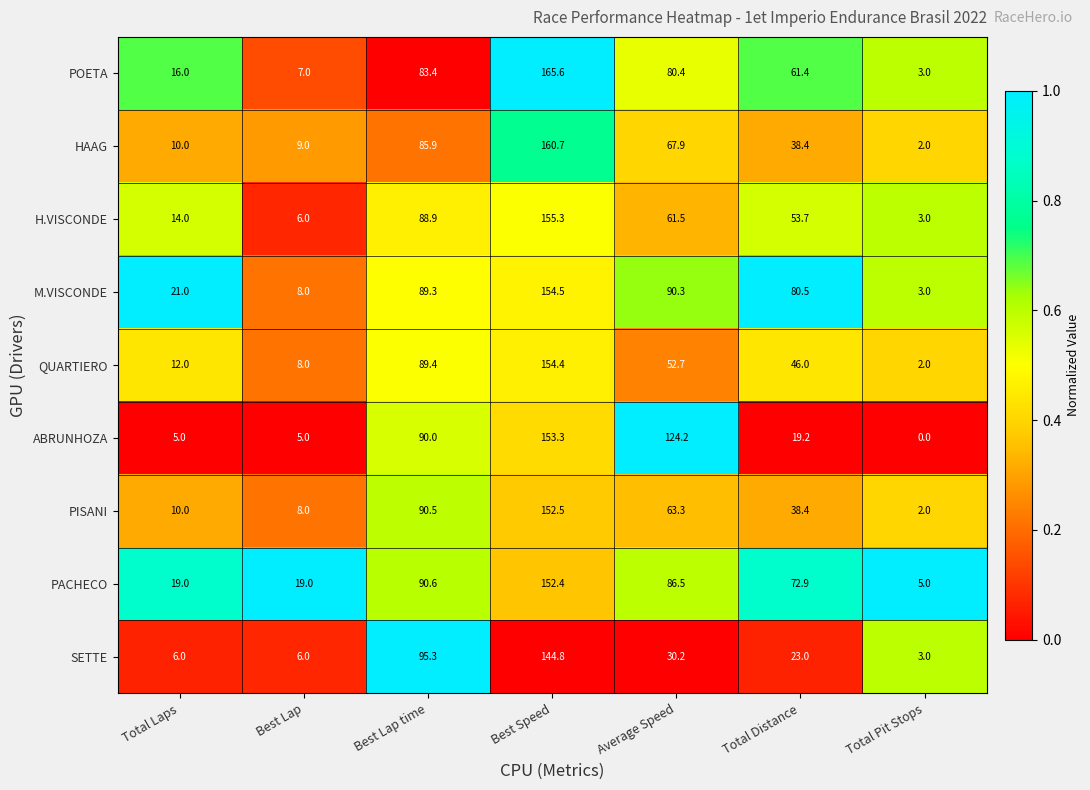

What is the highest value of the M.VISCONDE series?

154.5